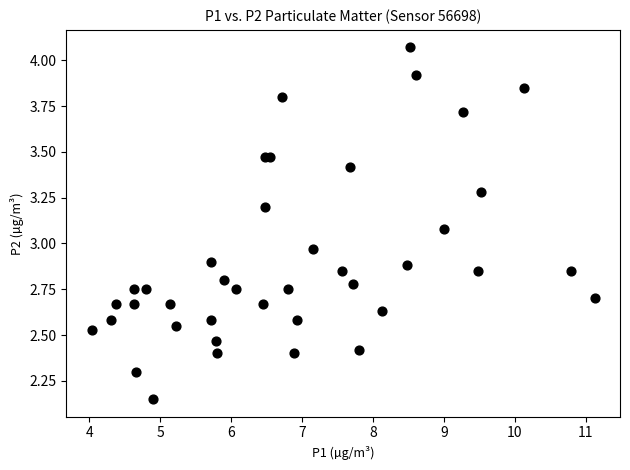

What is the range of Y values (max minus min)?

1.9